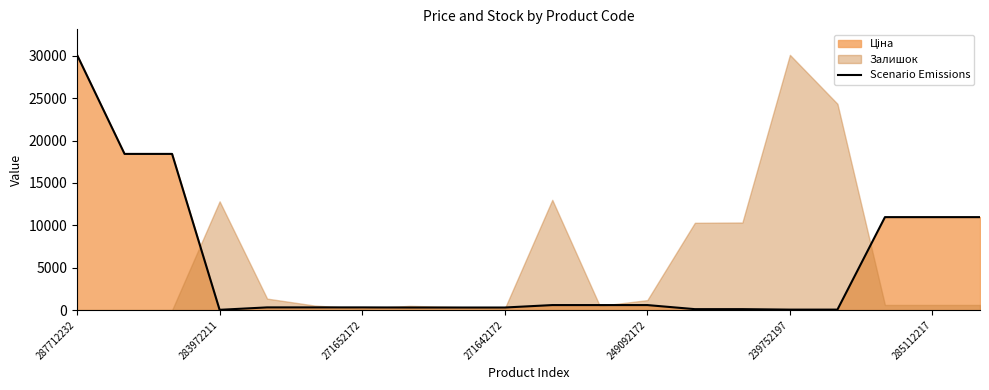

Is it true that the value at 287712232 is 39388.3?

False